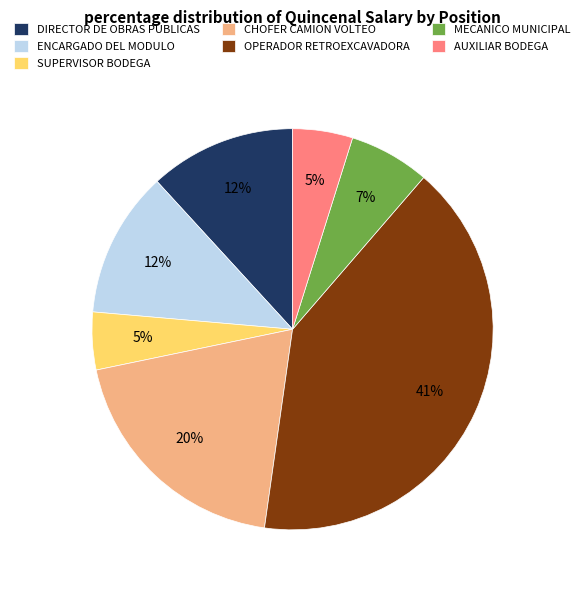

To the nearest percent, what portion does DIRECTOR DE OBRAS PÚBLICAS represent?

12%